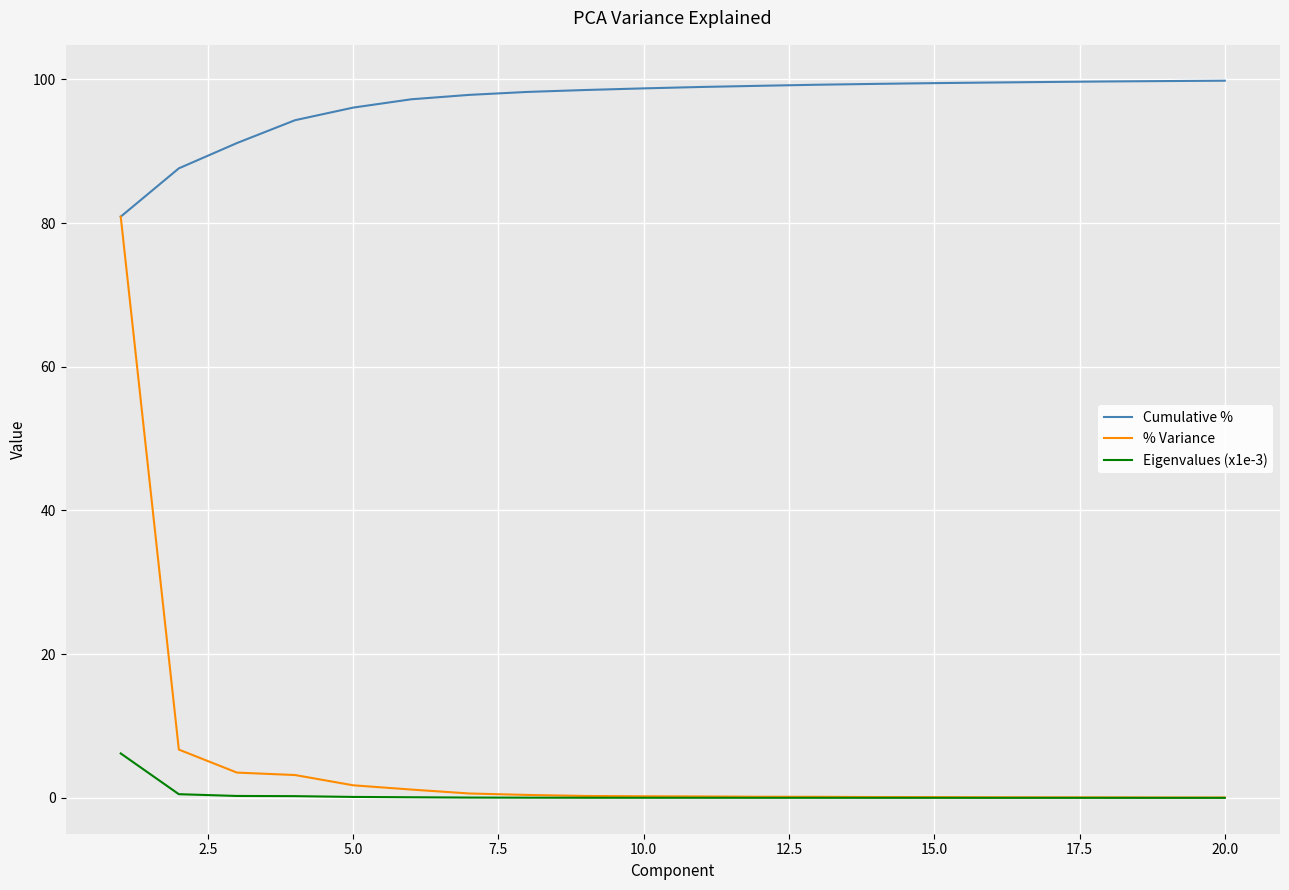

What is the lowest value of the Cumulative % series?

80.9